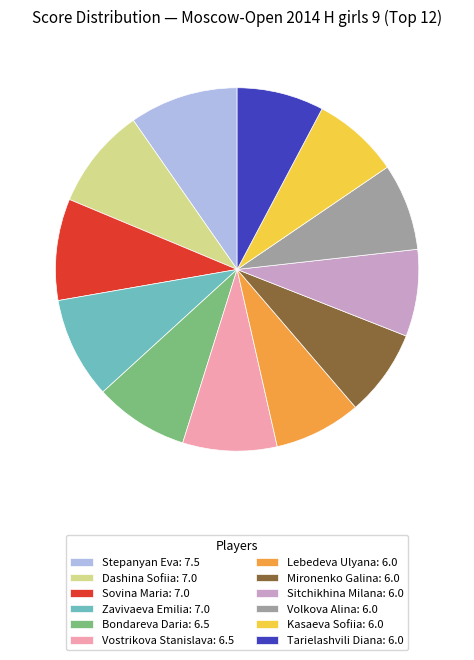

Count the number of slices in the pie.

12